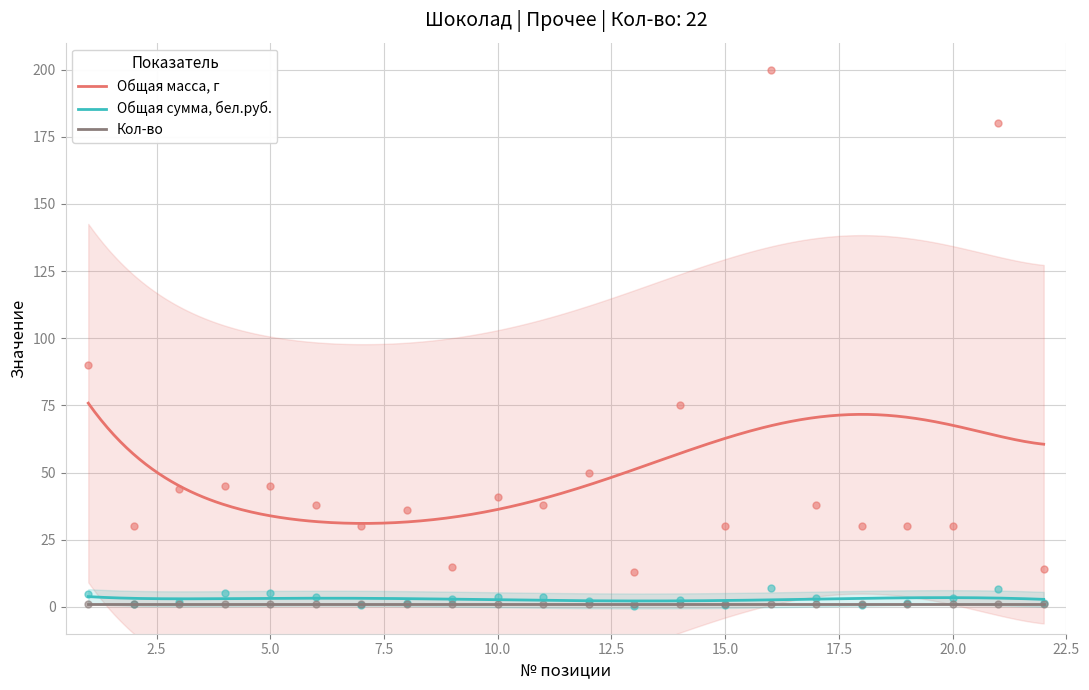

True or false: Общая сумма, бел.руб. has a value of 6.6 at 21.

True